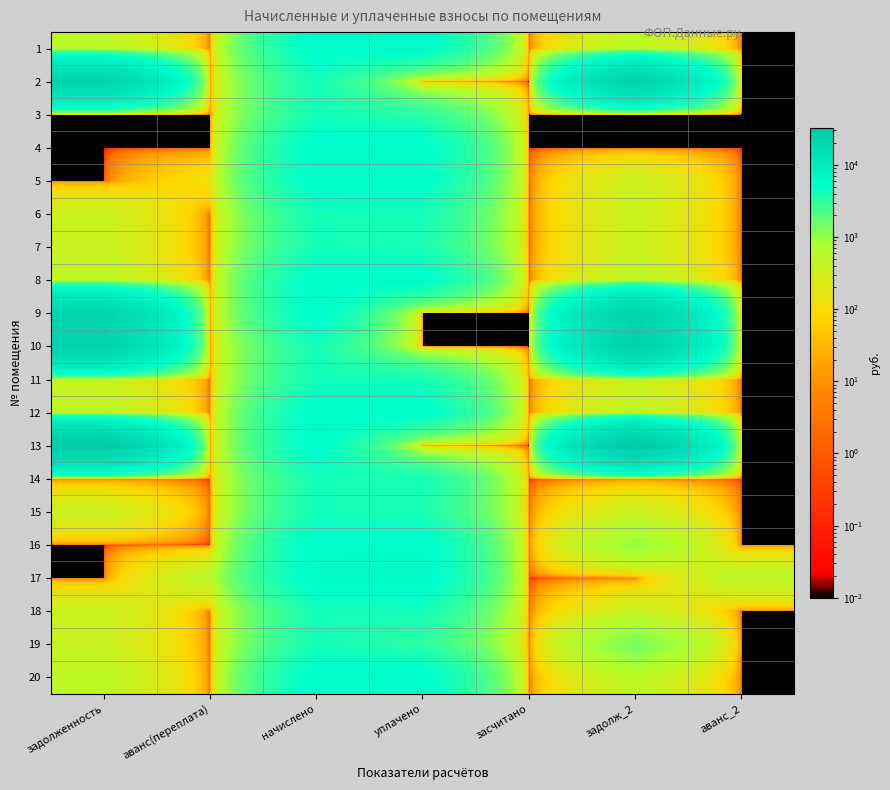

What is the difference between the highest and lowest values at задолженность?

30245.2